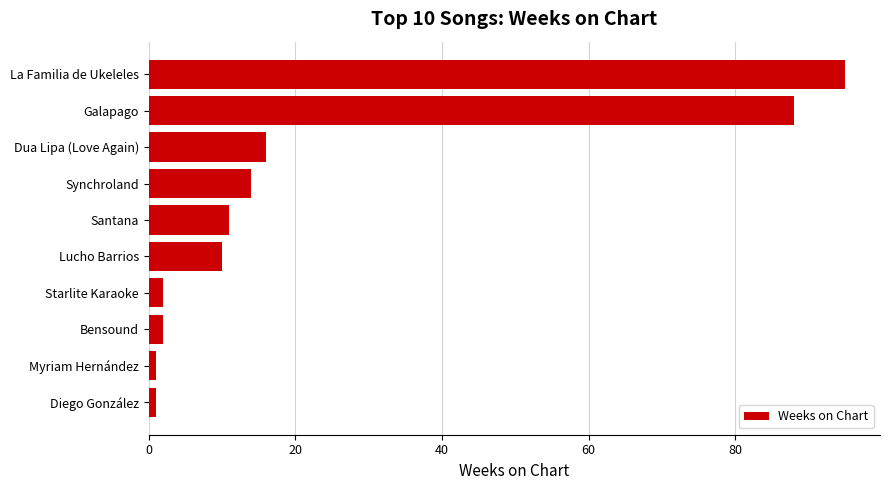

What is the maximum value shown in the chart?

95